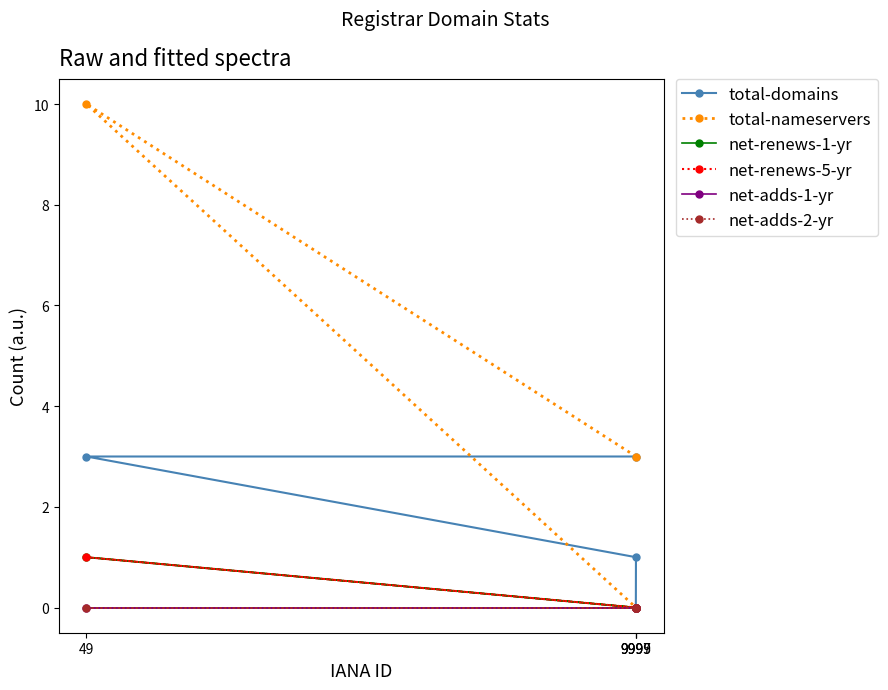

Reading left to right, what are all the values shown in this chart?

total-domains: 9999=3	49=3	9997=1	9995=0
total-nameservers: 9999=3	49=10	9997=0	9995=0
net-renews-1-yr: 9999=0	49=1	9997=0	9995=0
net-renews-5-yr: 9999=0	49=1	9997=0	9995=0
net-adds-1-yr: 9999=0	49=0	9997=0	9995=0
net-adds-2-yr: 9999=0	49=0	9997=0	9995=0